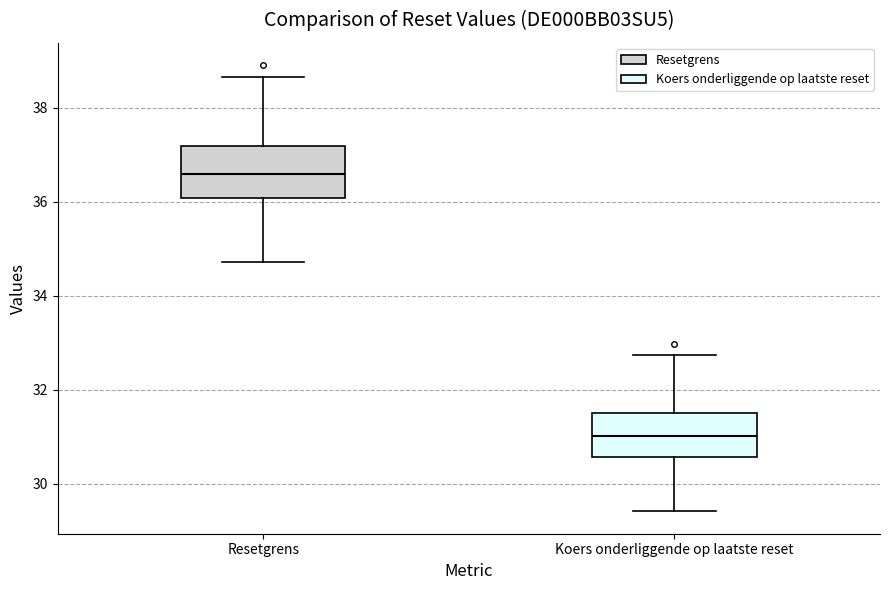

Where does the upper whisker of the box for Resetgrens end on the y-axis? The values are not printed on the chart, so give them approximately, as read against the axis.

38.6